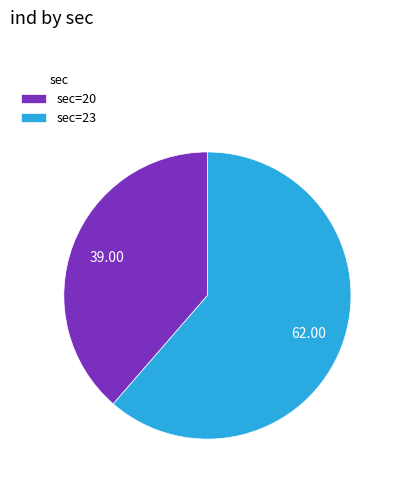

Does sec=20 represent more than half of the total?

No